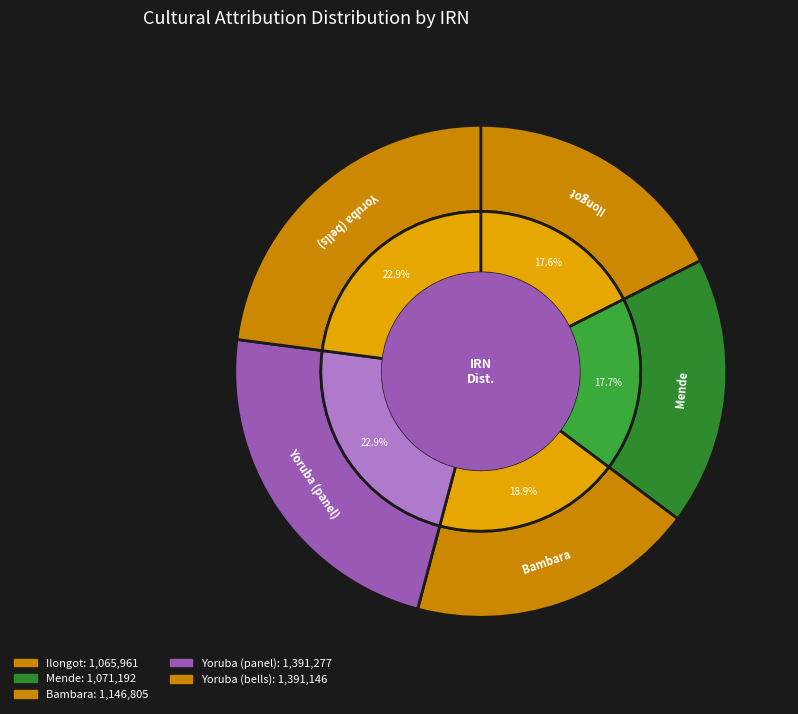

Combined, do Mende and Yoruba (panel) account for over 50%?

No